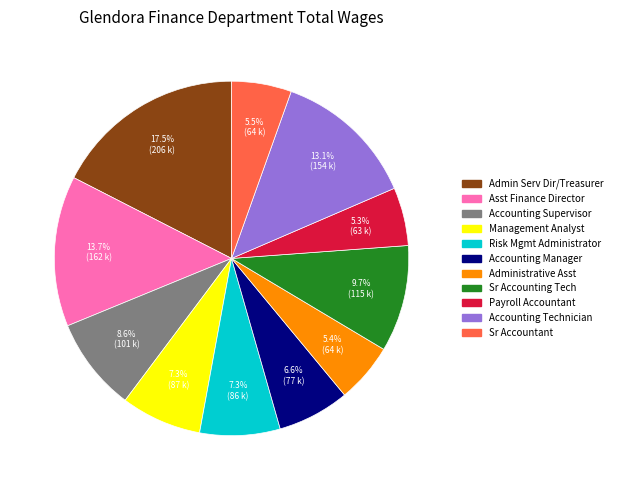

To the nearest percent, what is the difference between the Management Analyst and Admin Serv Dir/Treasurer slice percentages?

10%